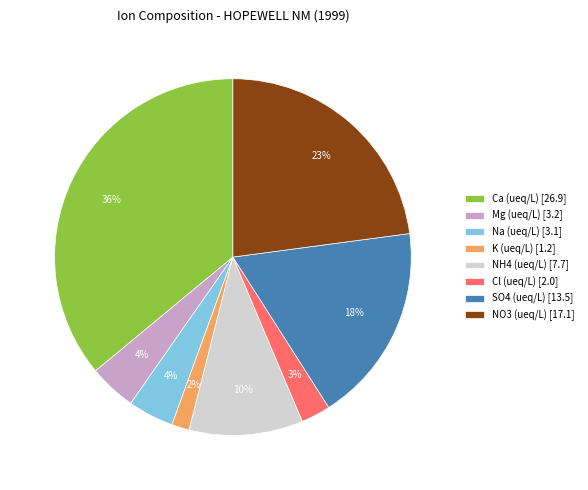

To the nearest percent, what is the difference between the largest and smallest slice percentages?

34%